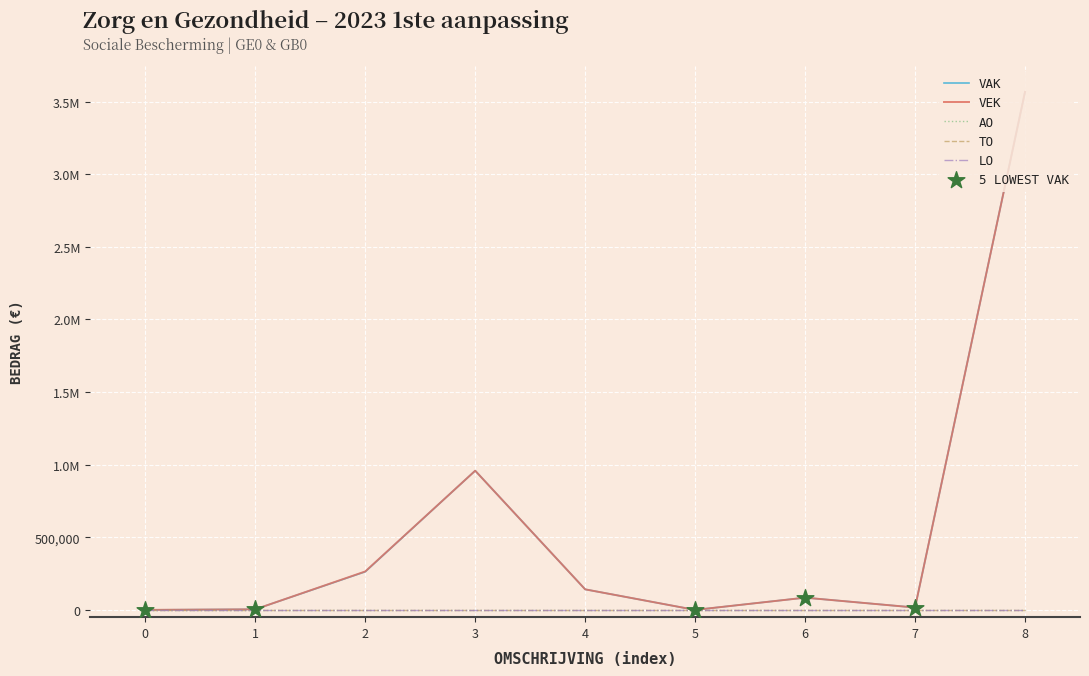

Does the chart have visible grid lines?

Yes